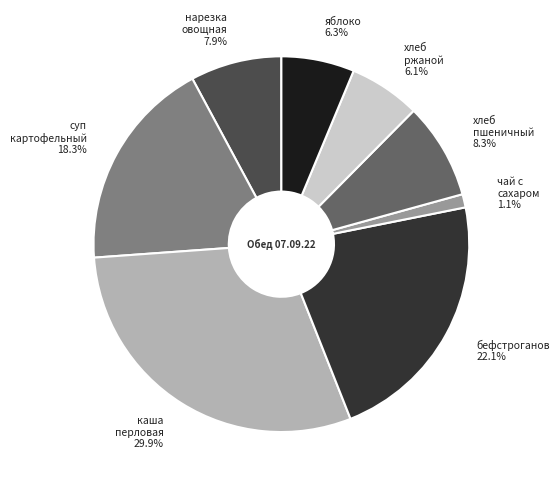

To the nearest percent, what portion does хлеб пшеничный represent?

8%